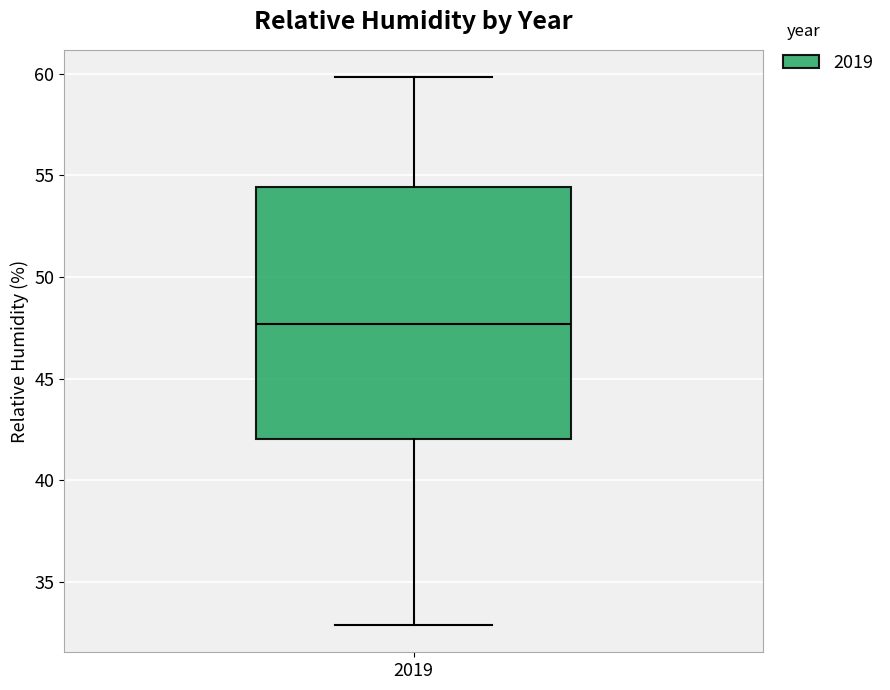

Transcribe this box plot: give where the median line is, the range the box spans, and where the two whiskers end, as read against the y-axis. The values are not printed on the chart, so give them approximately, as read against the axis.

median 47.5, box 42.0 to 54.5, whiskers 33.0 to 60.0